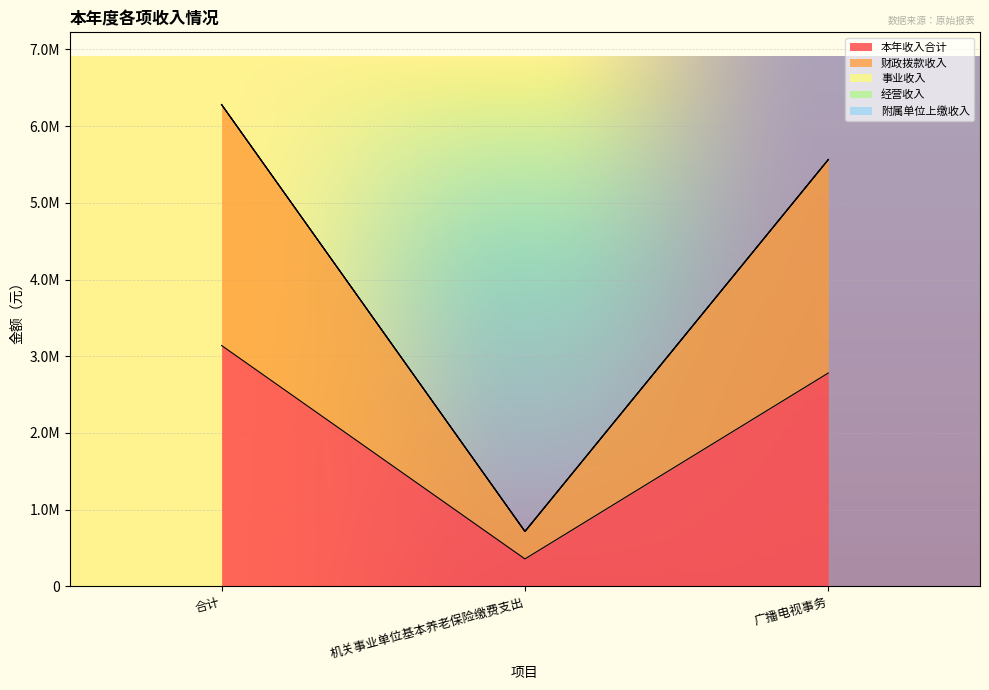

What is the label of the 1st point from the right?

广播电视事务